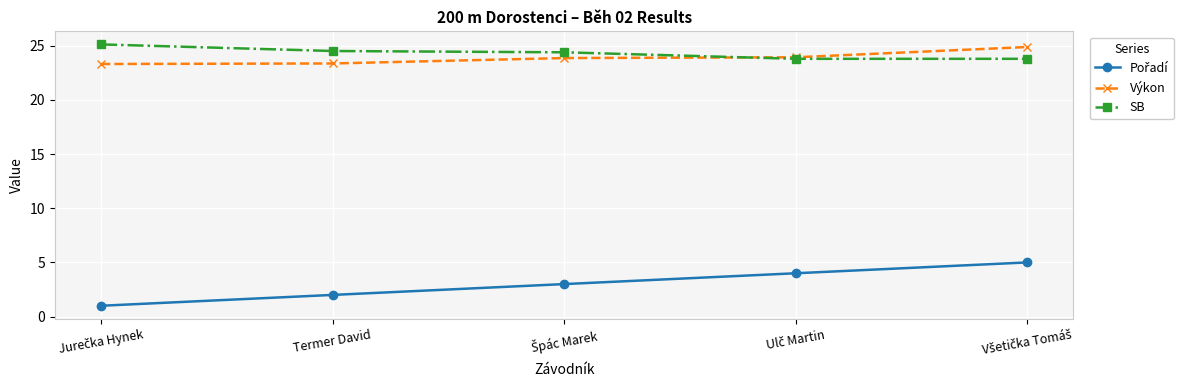

What is the smallest value displayed?

1.0